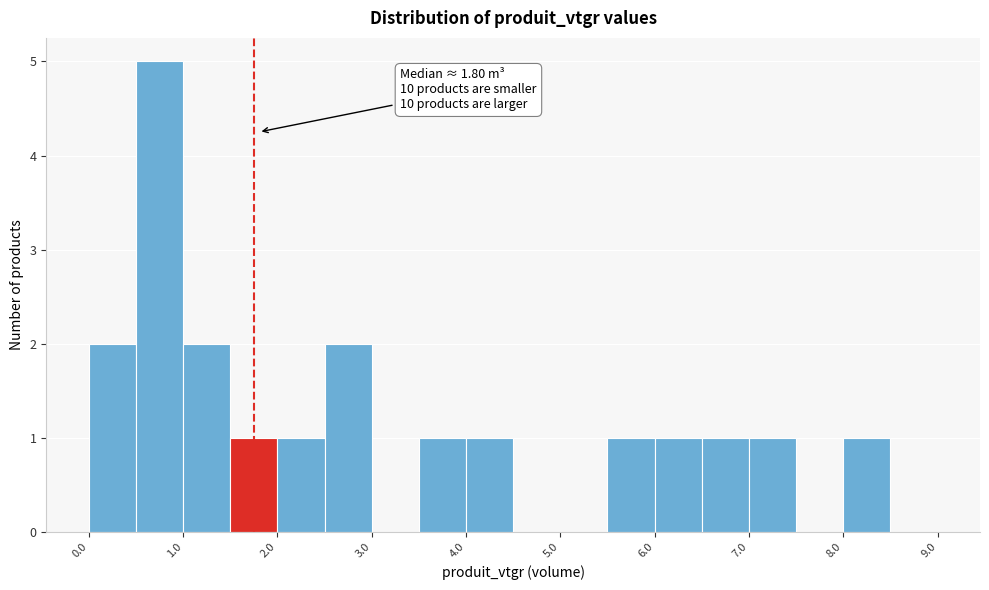

Over which range of the x-axis is the bar tallest?

0.5 to 1.0